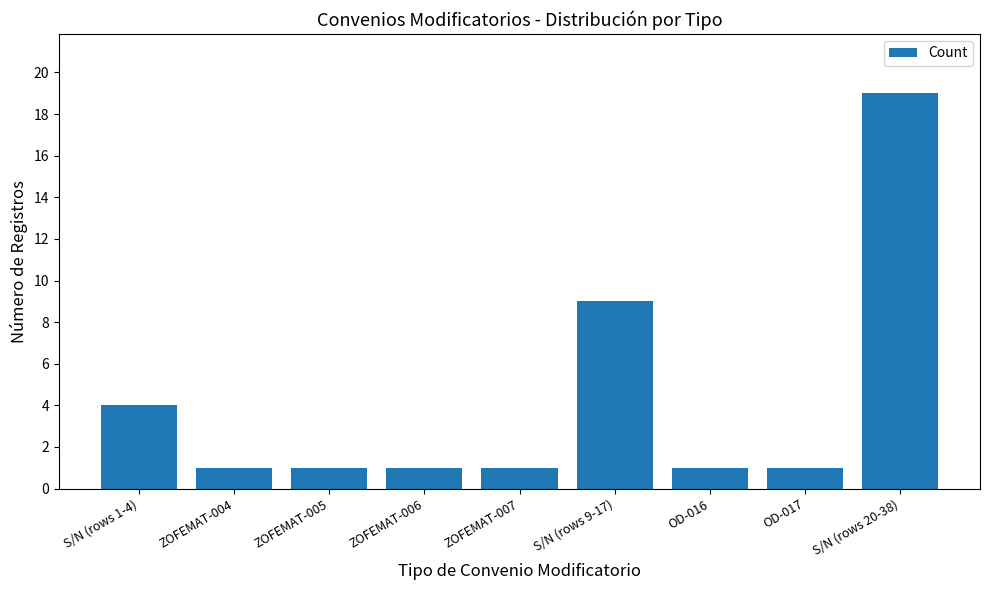

What is the change in value from ZOFEMAT-007 to S/N (rows 9-17)?

+8